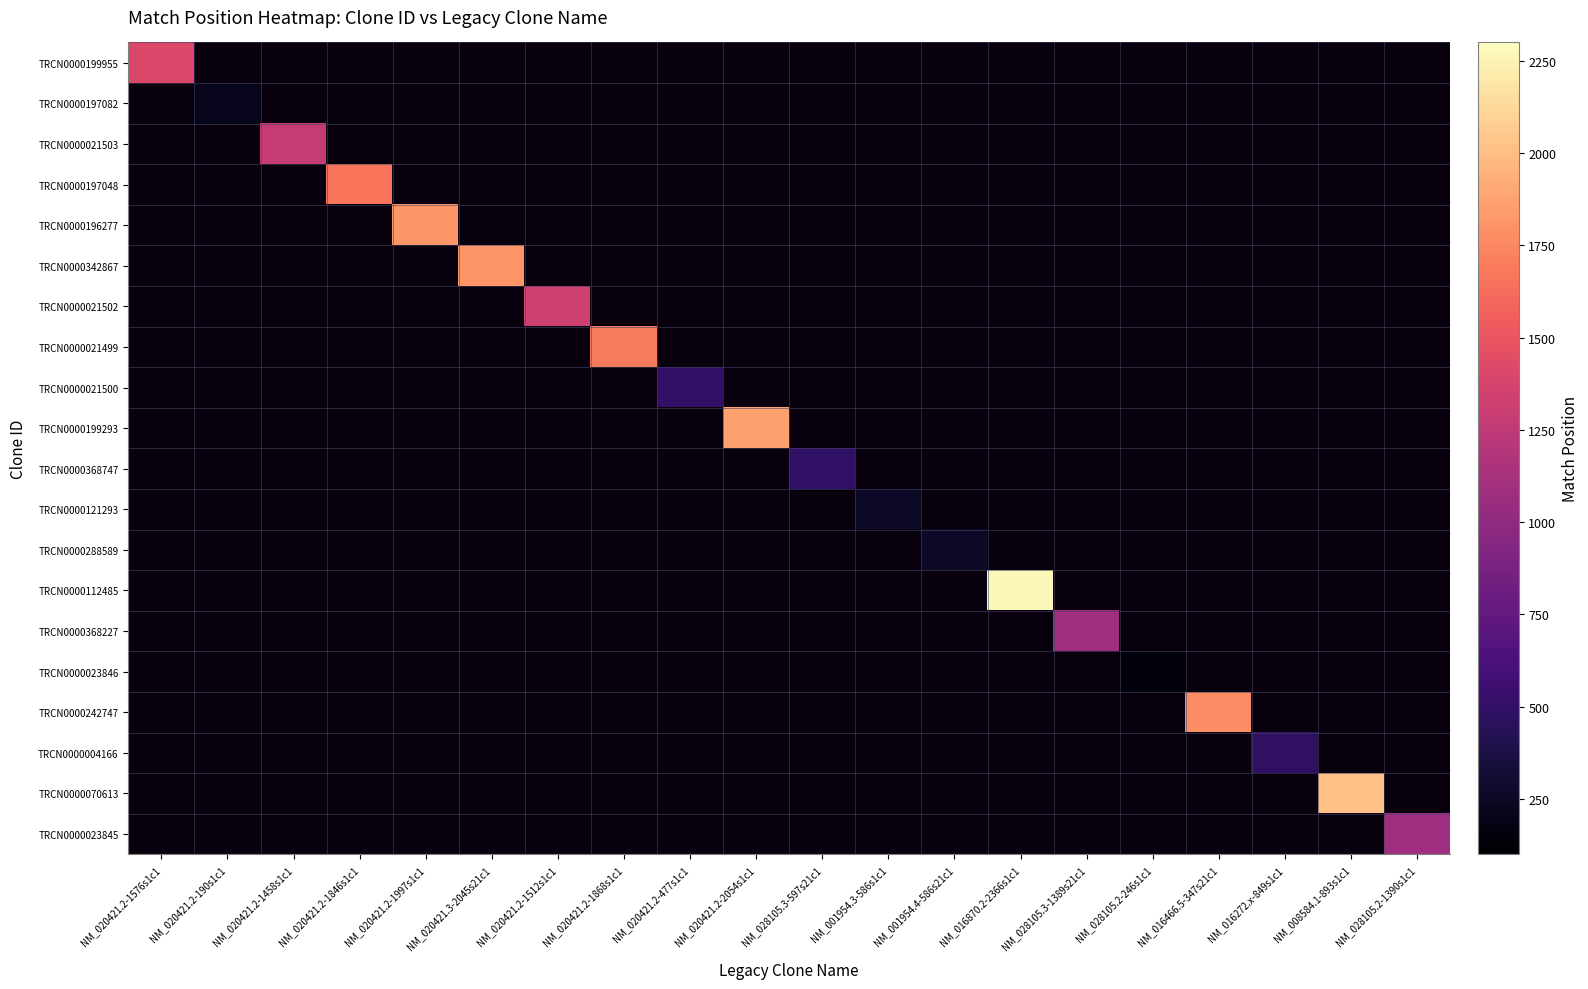

The TRCN0000021500 series shows -151 at NM_020421.2-1512s1c1. True or false?

False